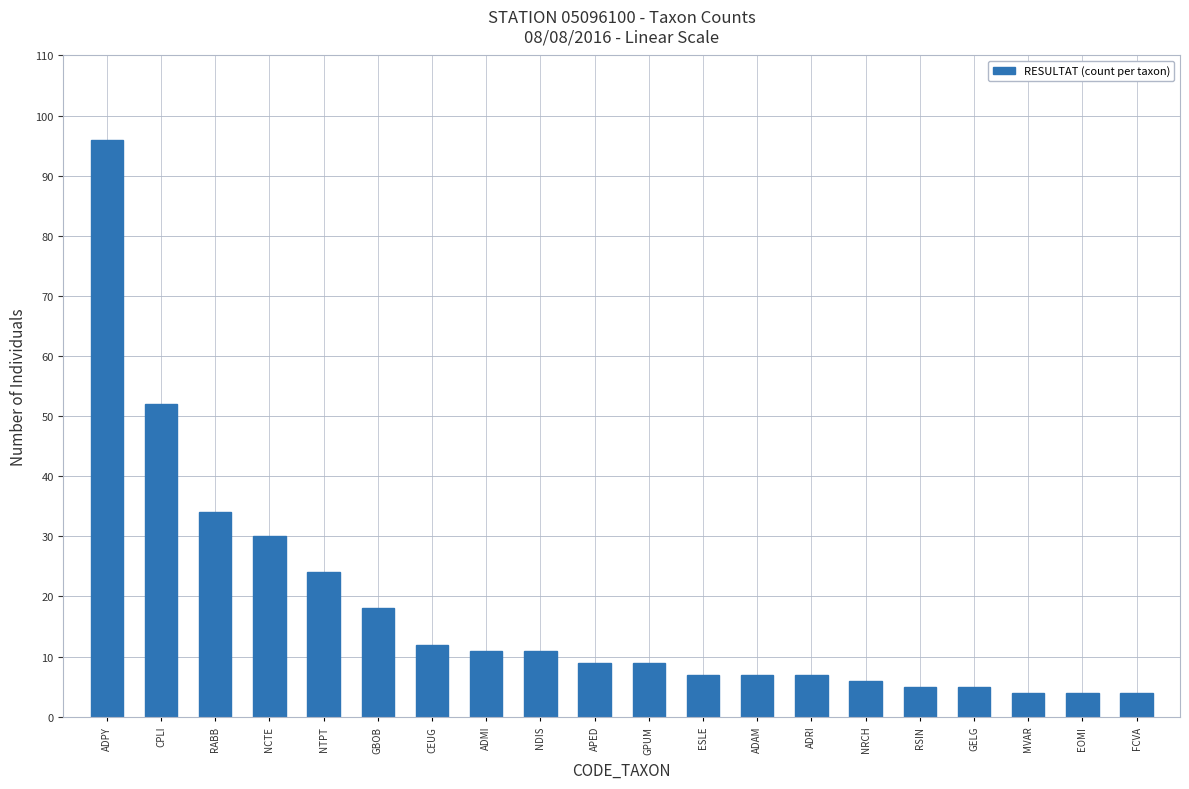

What is the sum of the values at NDIS and GELG?

16